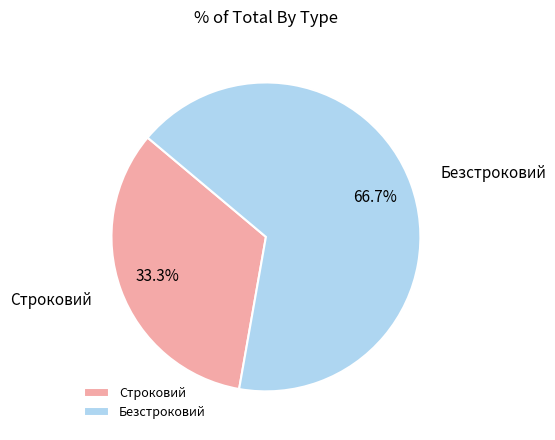

Does any single category account for the majority?

Yes